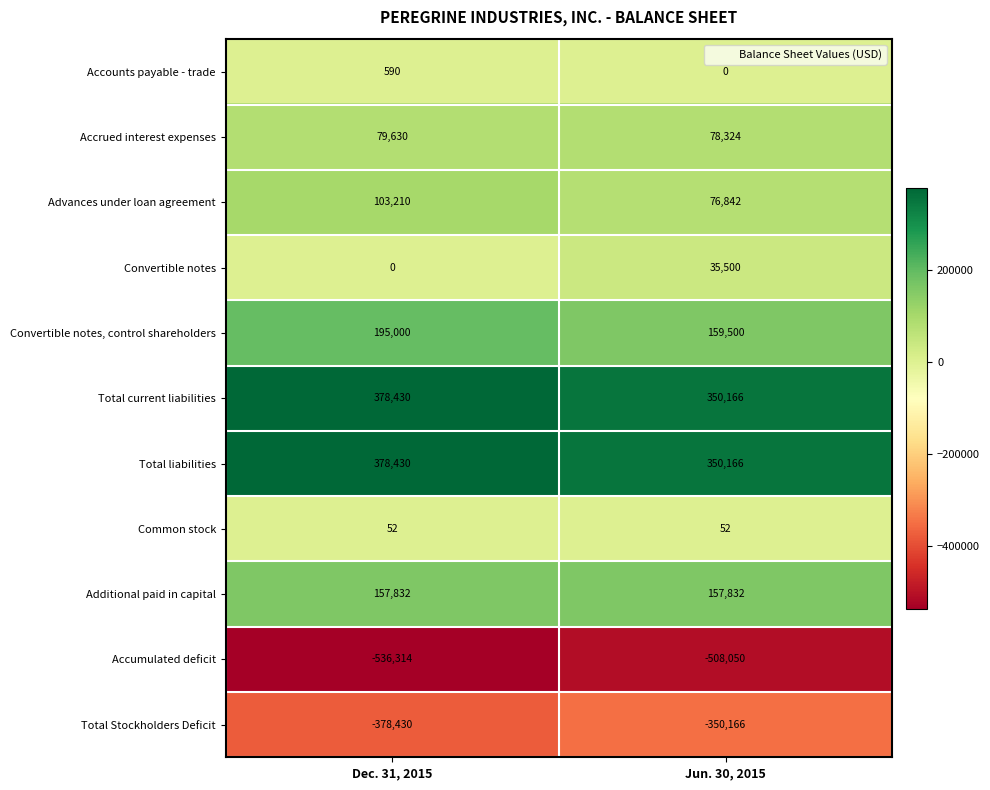

What is the sum of all Convertible notes values?

35500